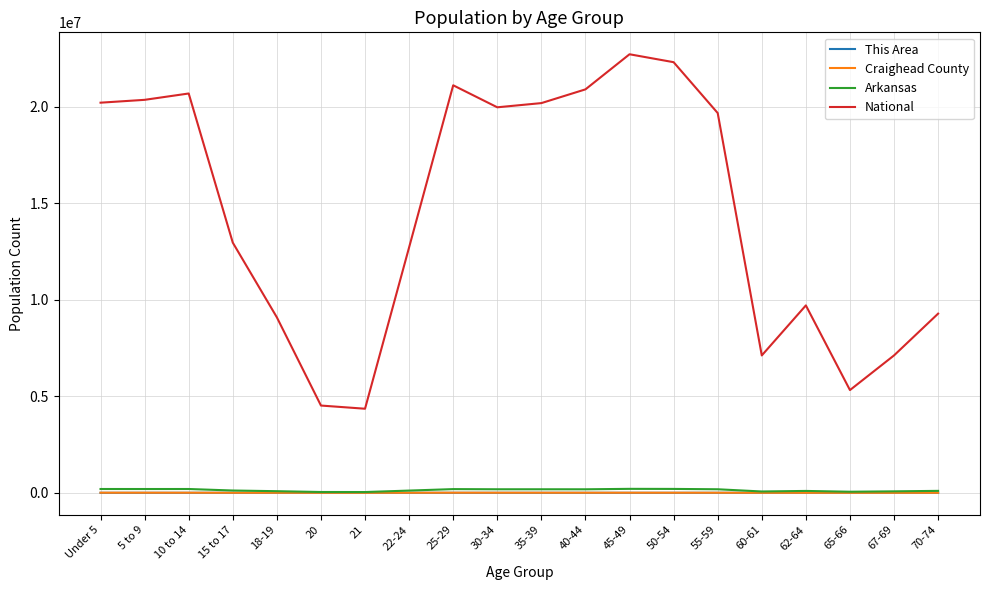

How many lines are shown in the chart?

4